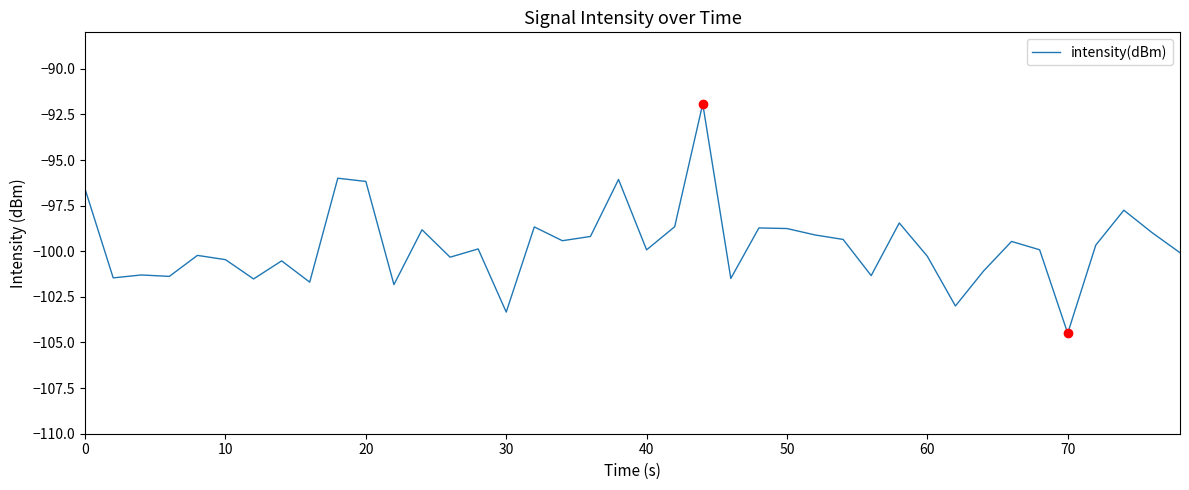

What is the difference between the maximum and minimum values?

12.6